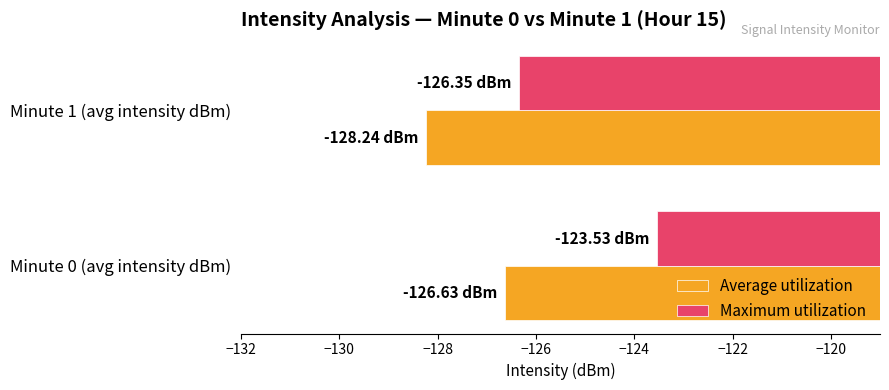

At which category is the sum across all series the highest?

Minute 0 (avg intensity dBm)